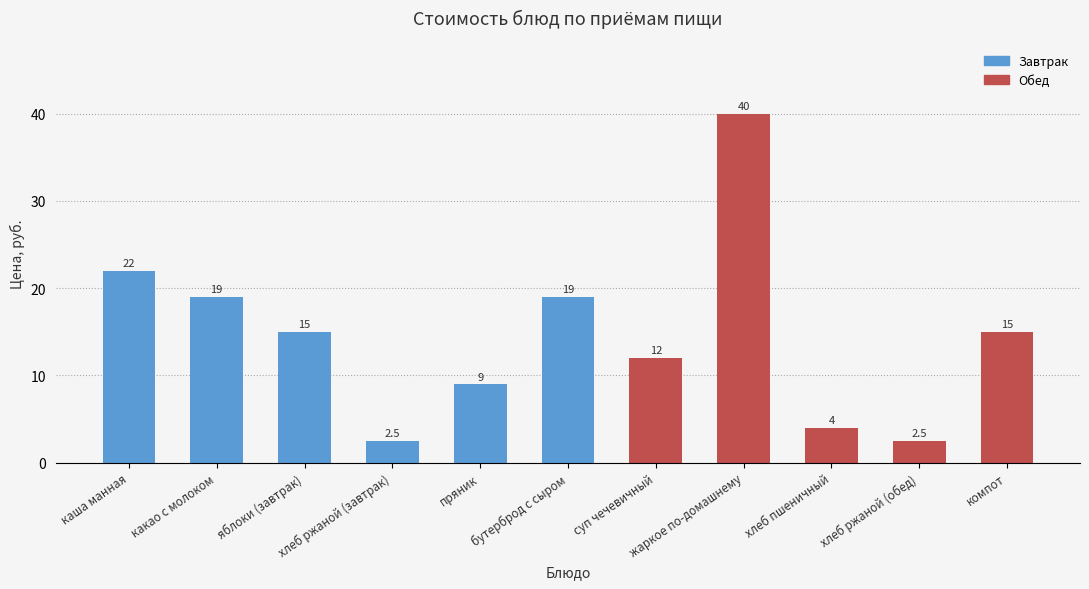

What is the maximum value shown in the chart?

40.0